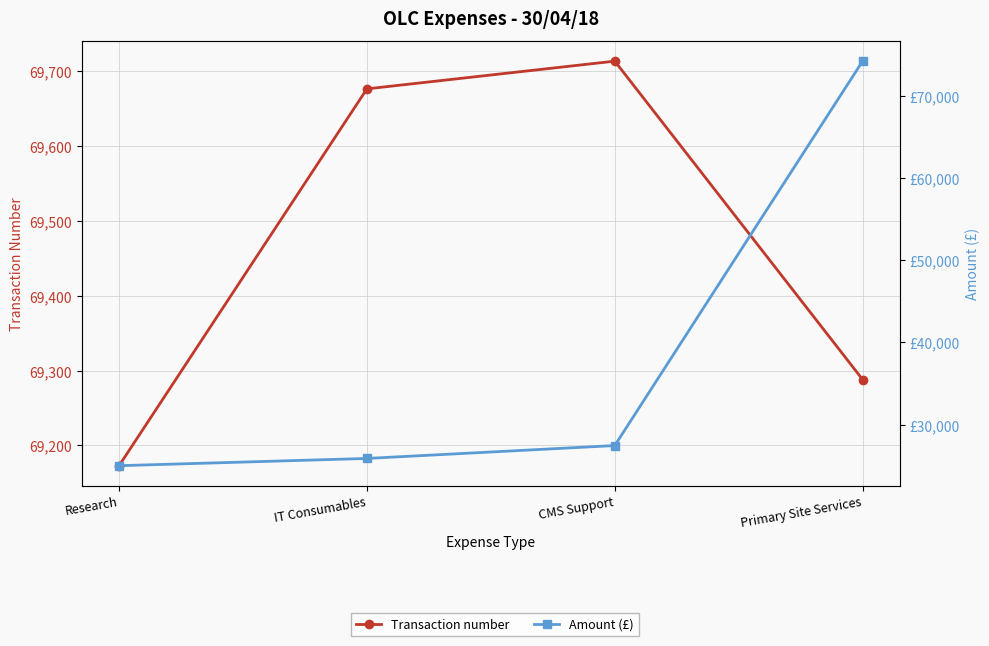

Where is the first local maximum for Transaction number?

CMS Support